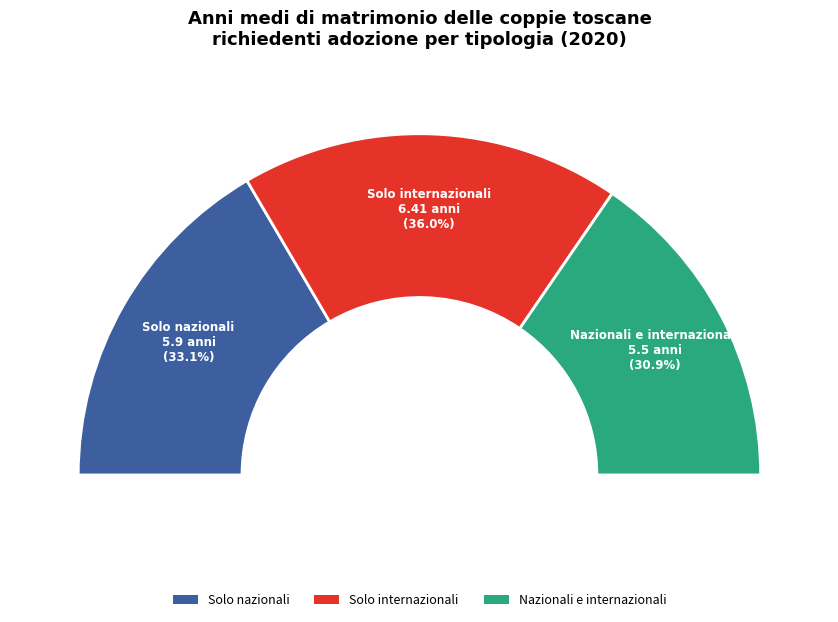

The Nazionali e internazionali slice represents 41% of the pie. True or false?

False